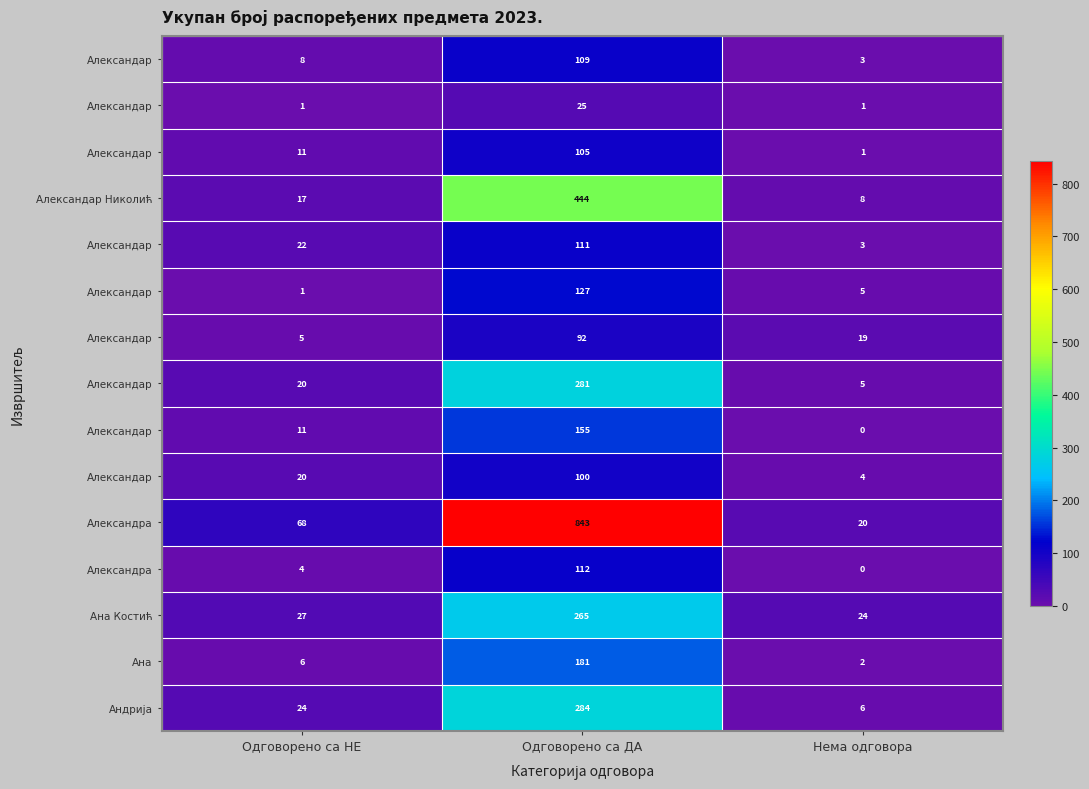

How many distinct data groups are displayed?

15